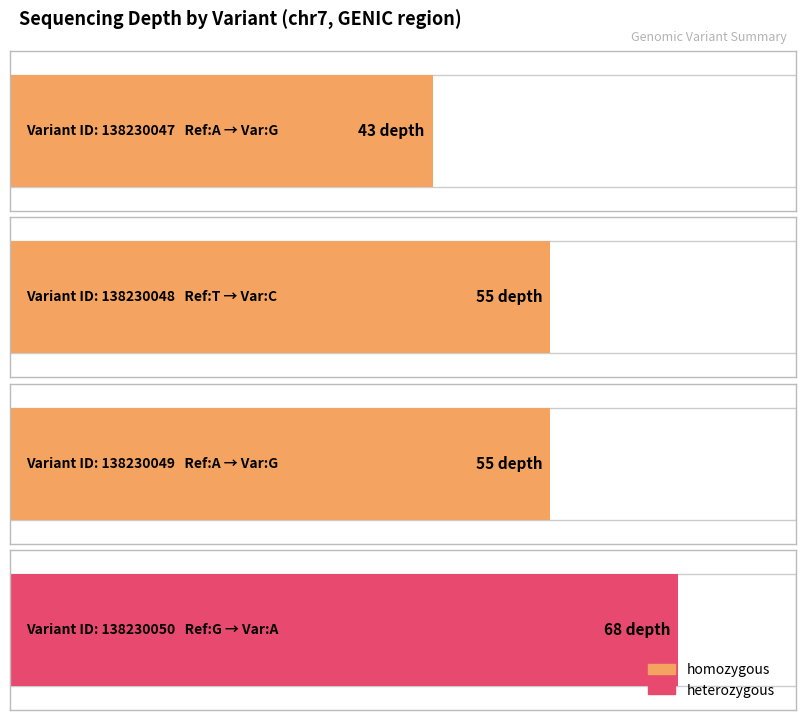

What is the difference between the values at 138230050 and 138230049?

13